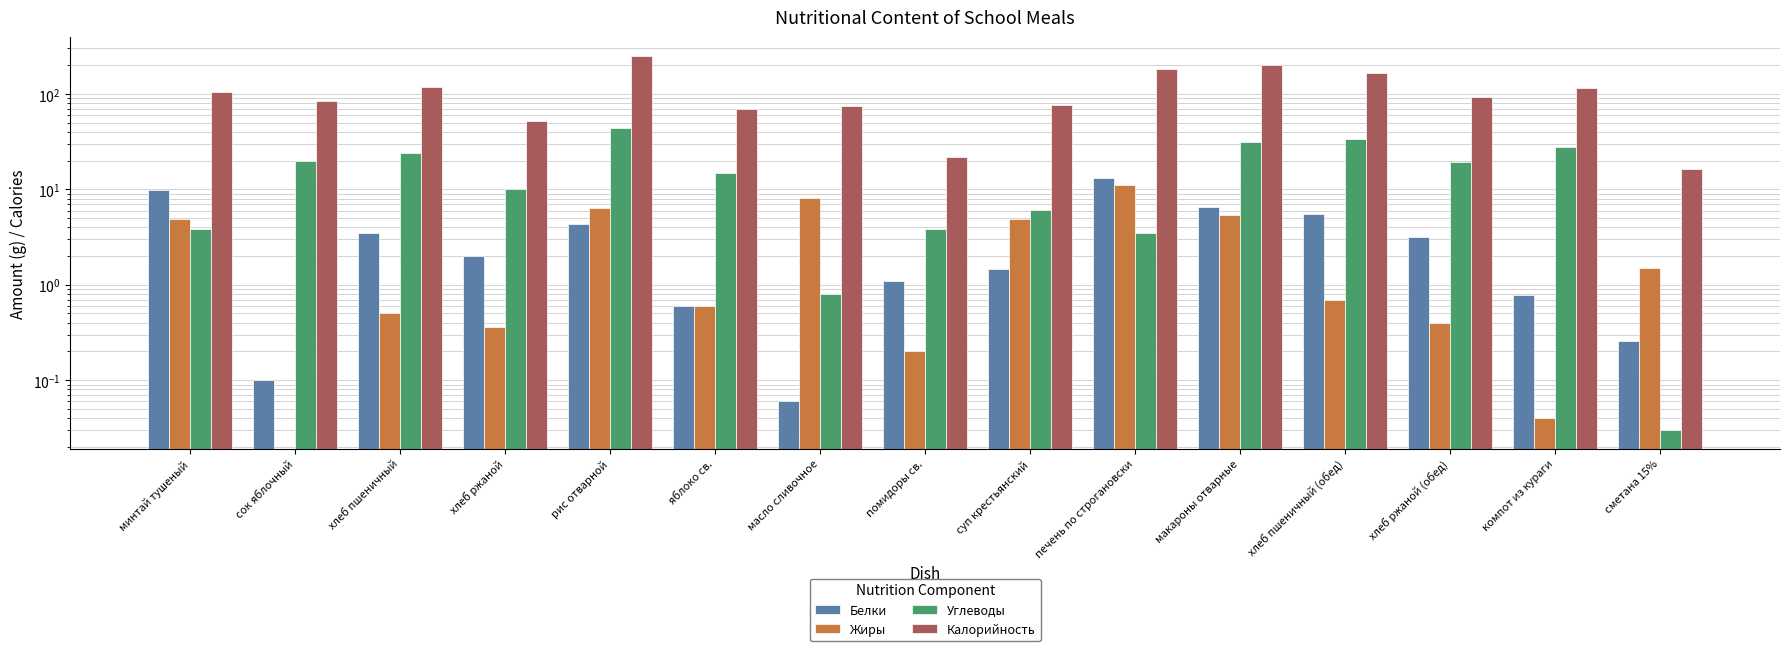

How many categories are shown in the chart?

15